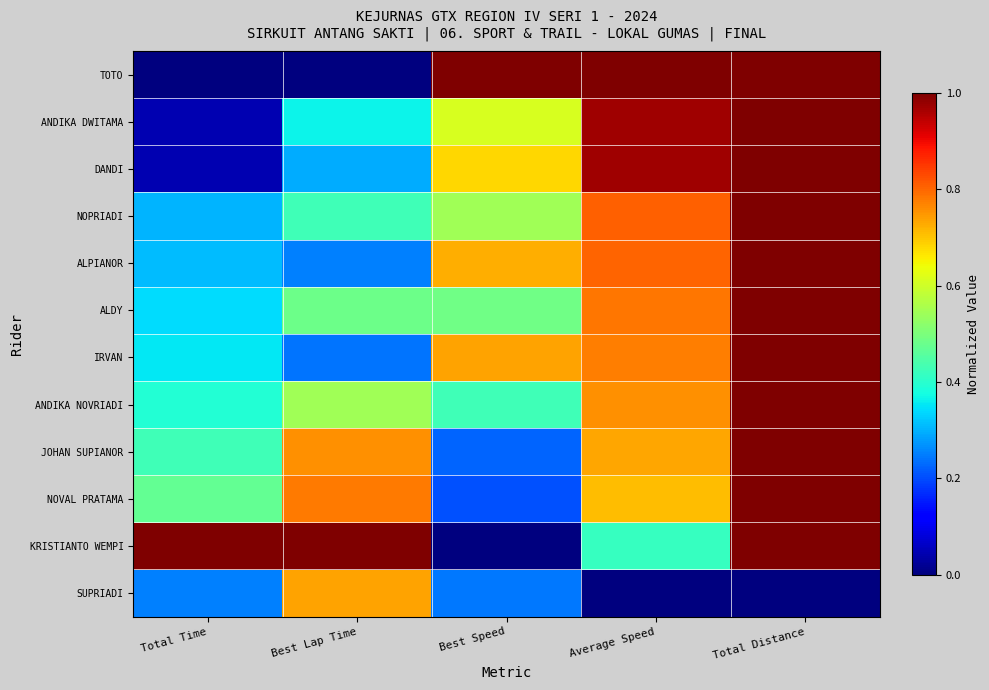

Which series has the largest range (max minus min)?

TOTO